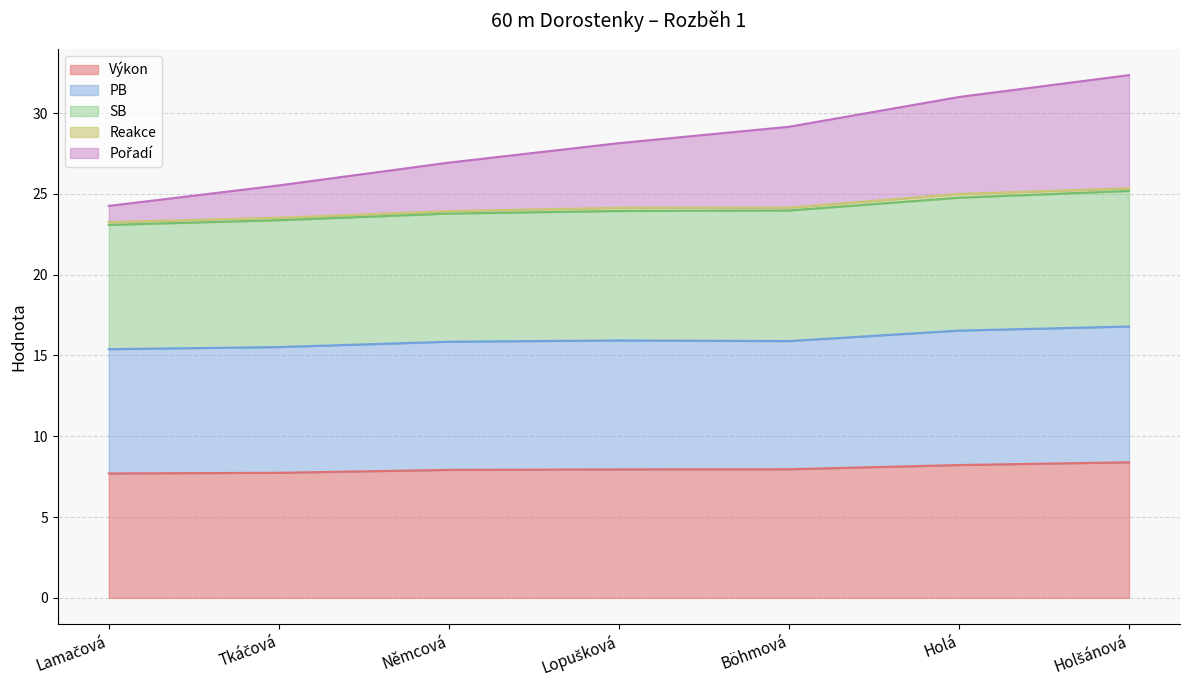

Is it true that Výkon equals 7.7 at Lamačová?

True